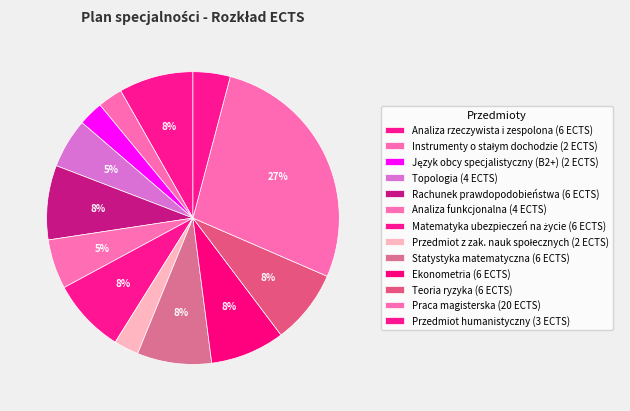

To the nearest percent, what percentage of the pie is Język obcy specjalistyczny (B2+)?

3%